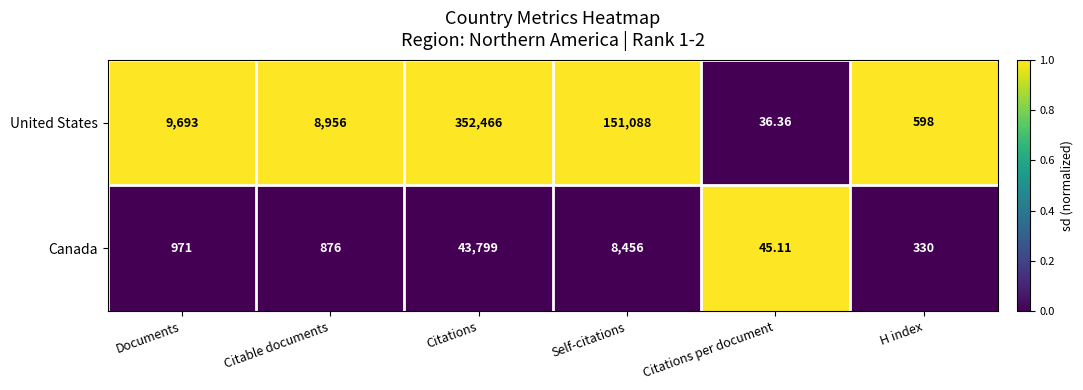

Which label corresponds to the smallest value in the chart?

Citations per document